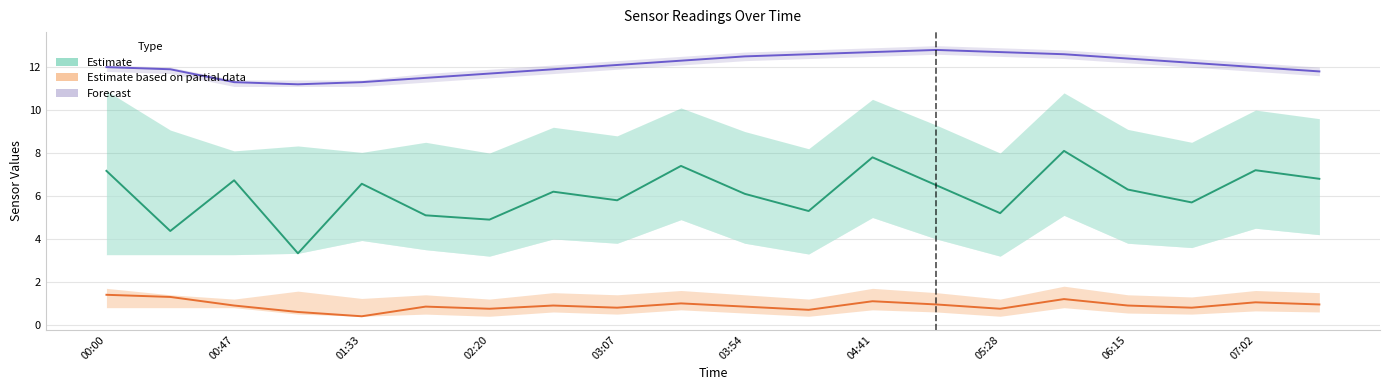

True or false: Estimate based on partial data and Estimate cross at least once.

False